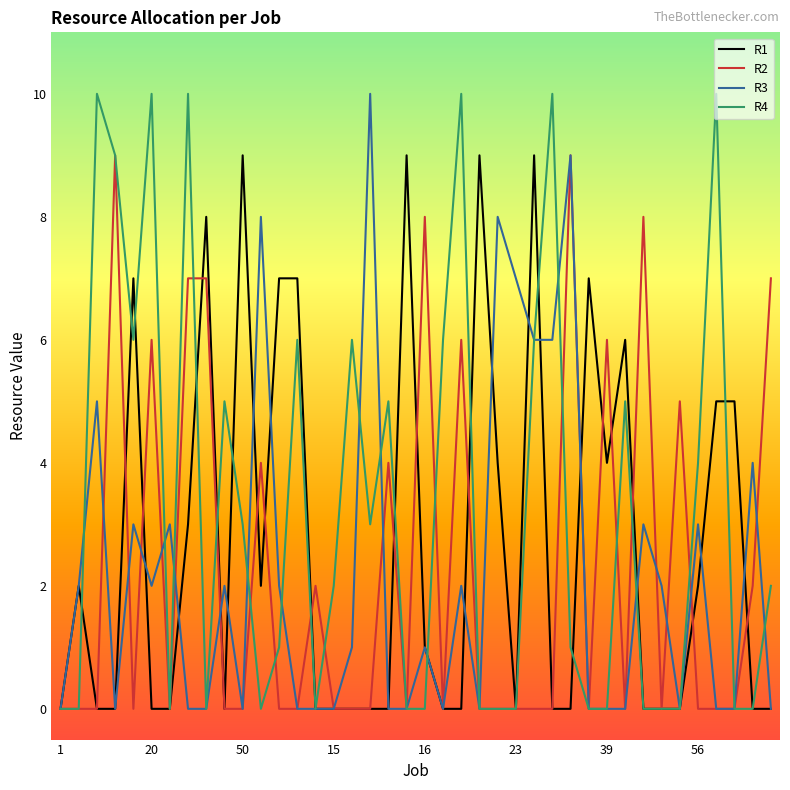

What is the greatest value displayed?

10